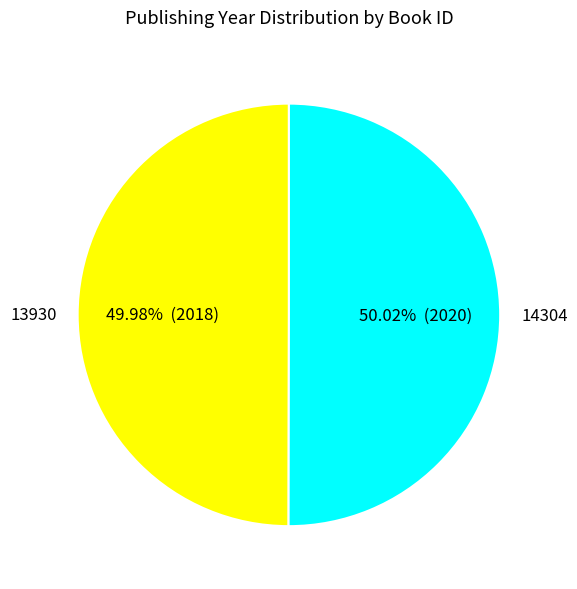

What portion of the pie excludes 13930?

50.0%